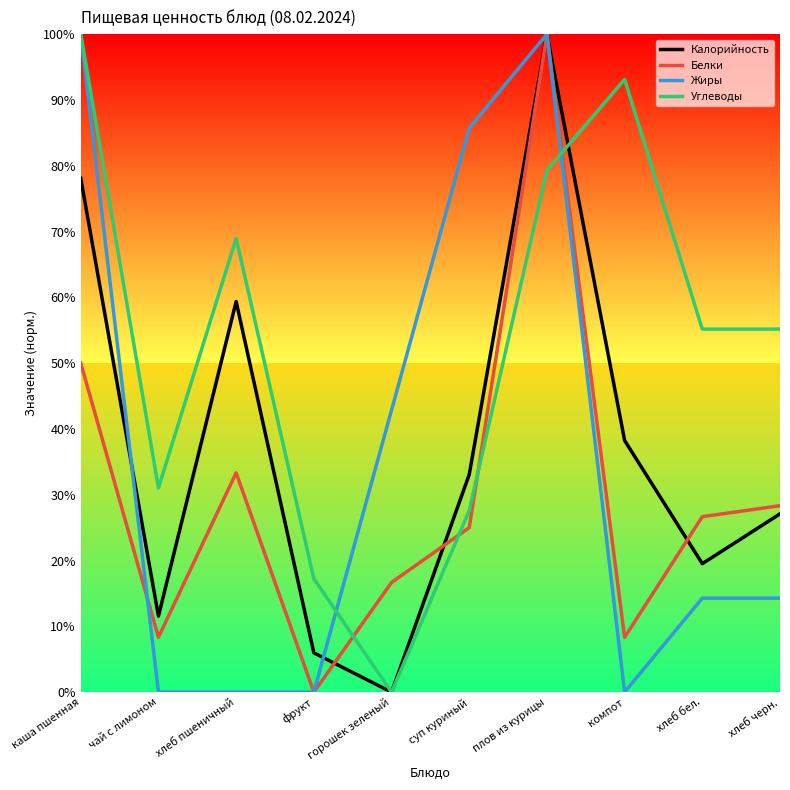

Which series changed the most between горошек зеленый and хлеб черн.?

Углеводы